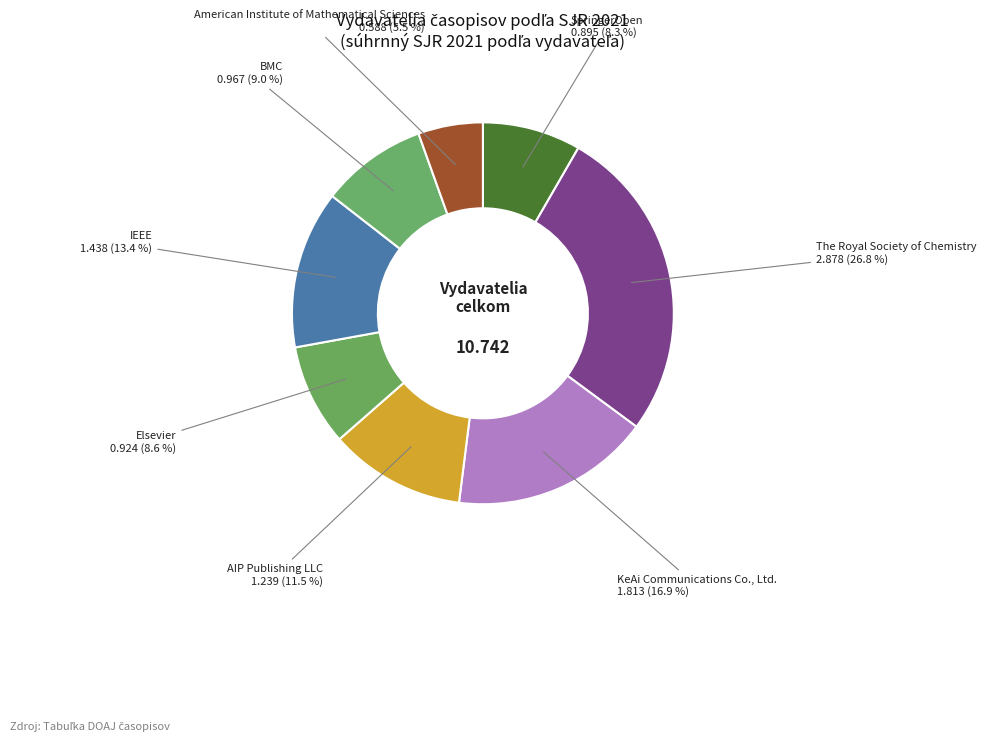

To the nearest percent, what is the average slice percentage?

12%